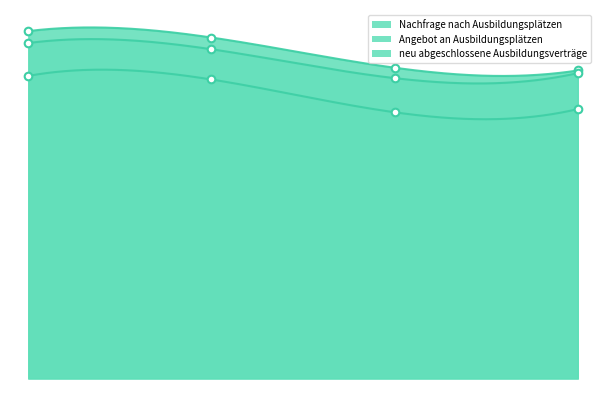

Which series contains the lowest Y value?

neu abgeschlossene Ausbildungsverträge